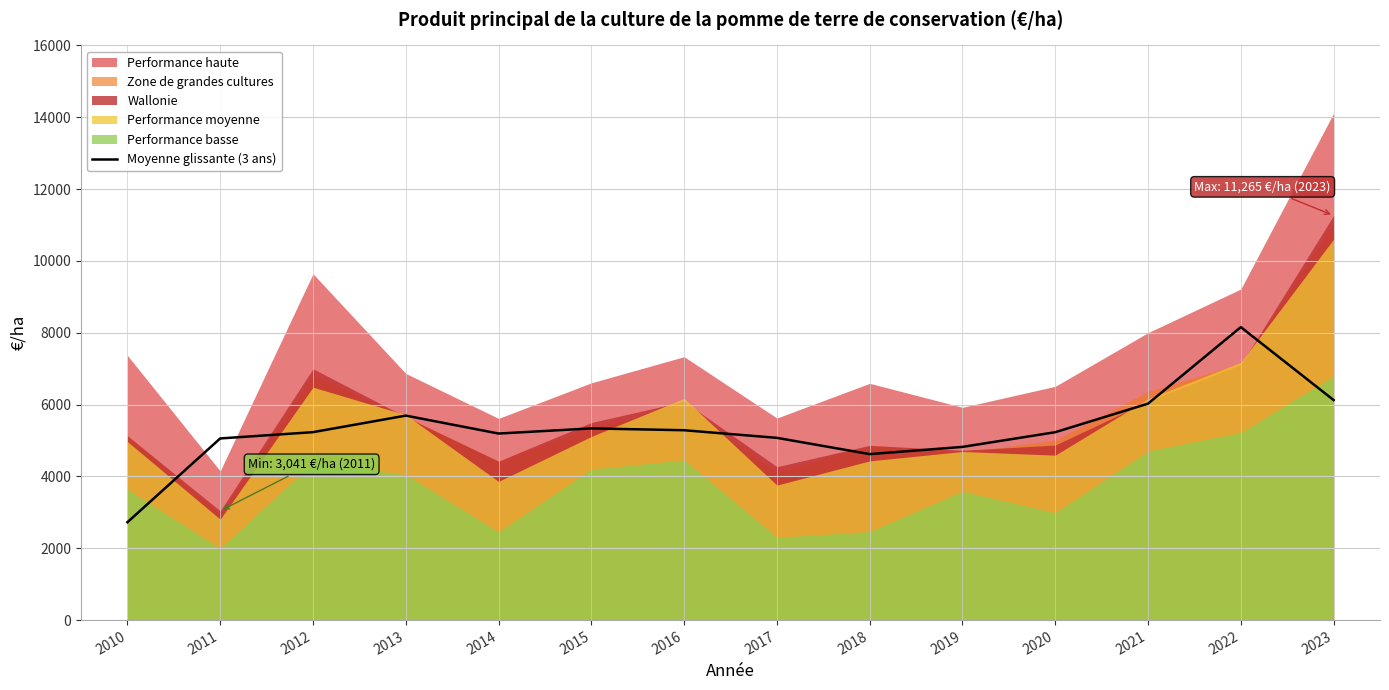

What is the sum of all values?

74581.1